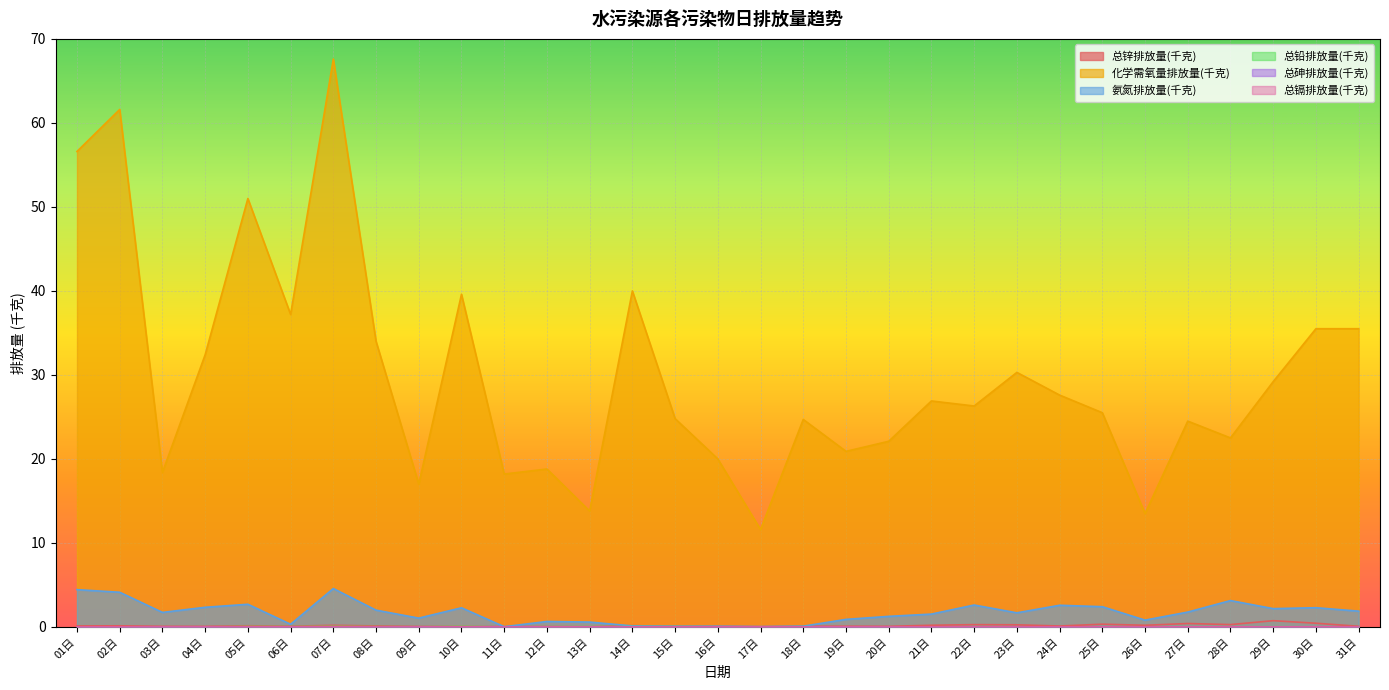

Between 23日 and 13日, which is larger?

23日